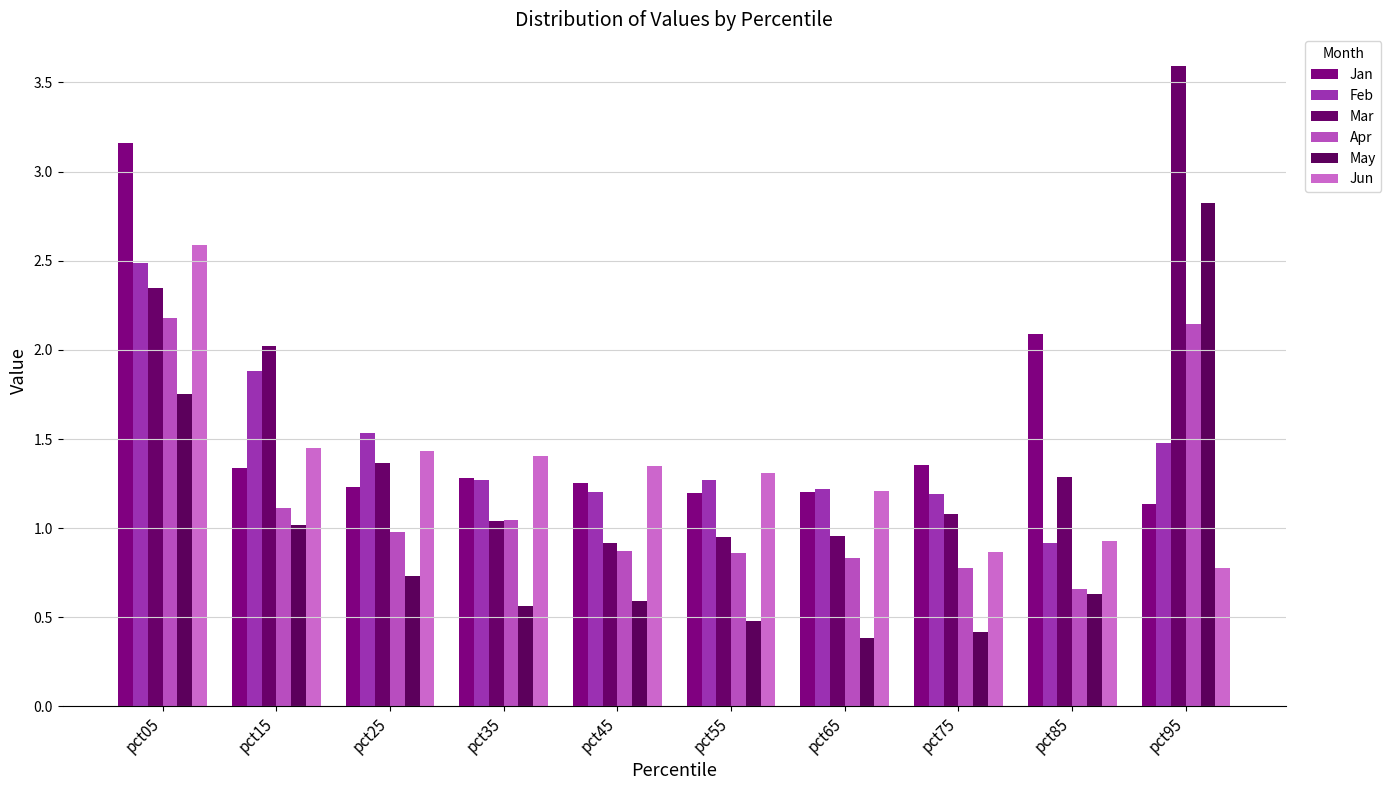

Are the bars horizontal?

No